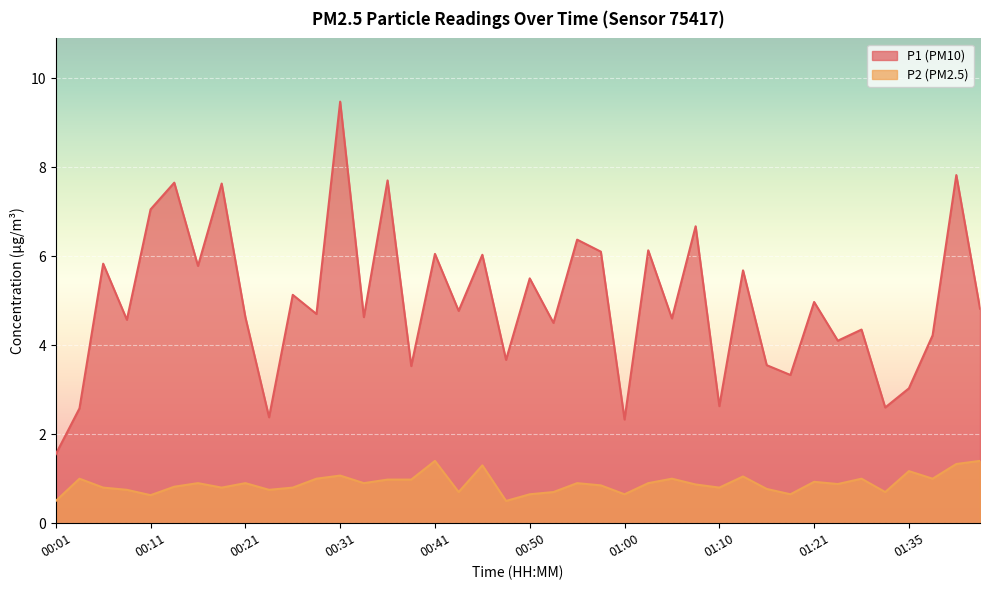

How many interior local valleys does the P1 series have?

15